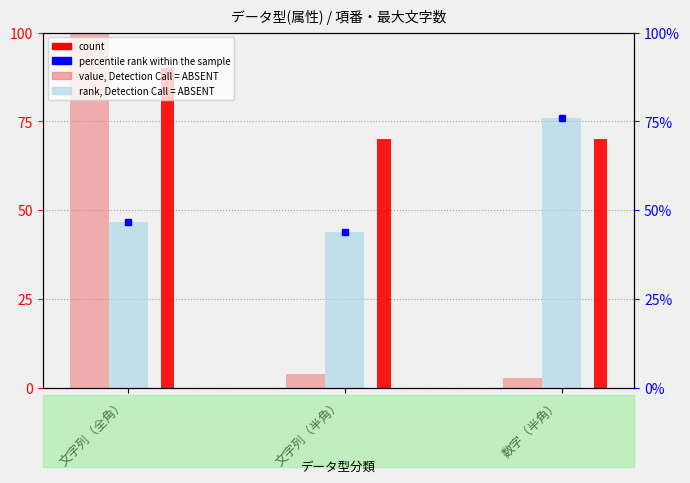

Which series has the largest total across all categories?

count